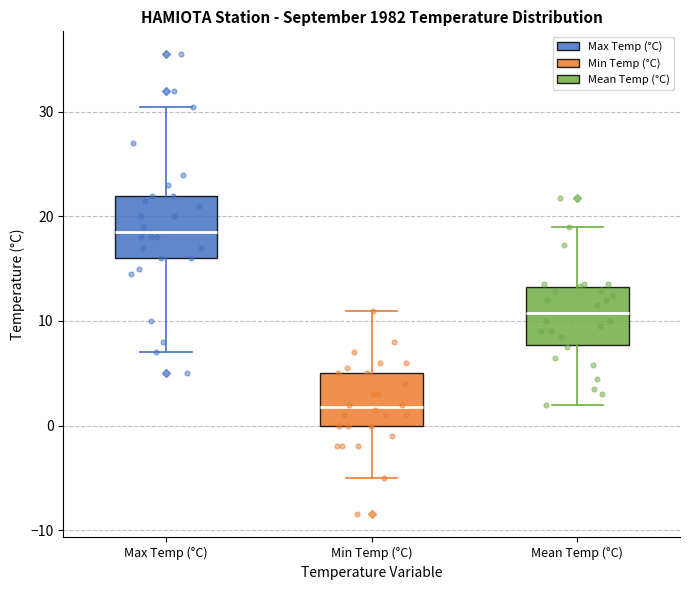

Which box has the lowest median line?

Min Temp (°C)